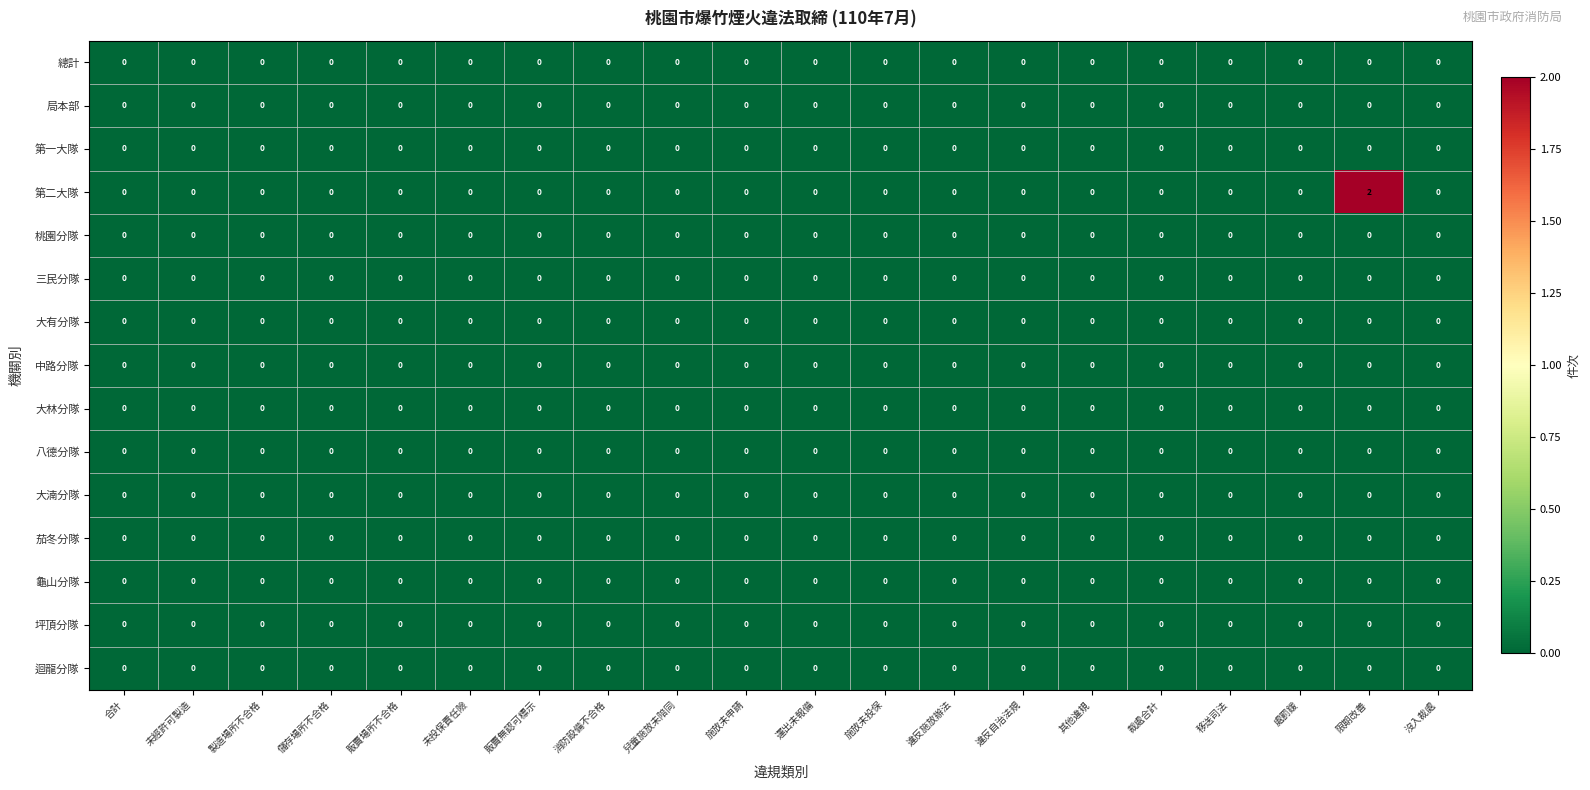

True or false: 中路分隊 has a value of 0 at 販賣場所不合格.

True